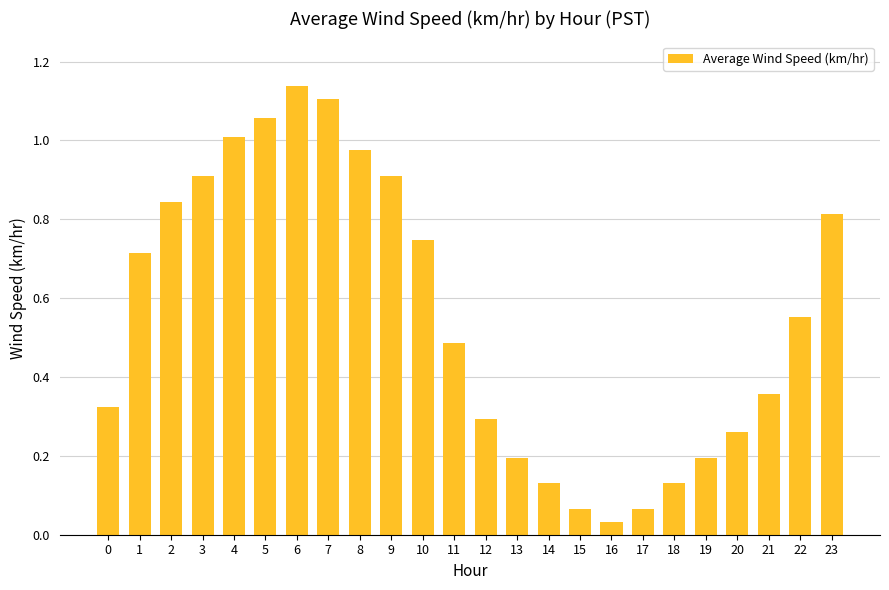

True or false: the data shows 1.0 at 4.

True